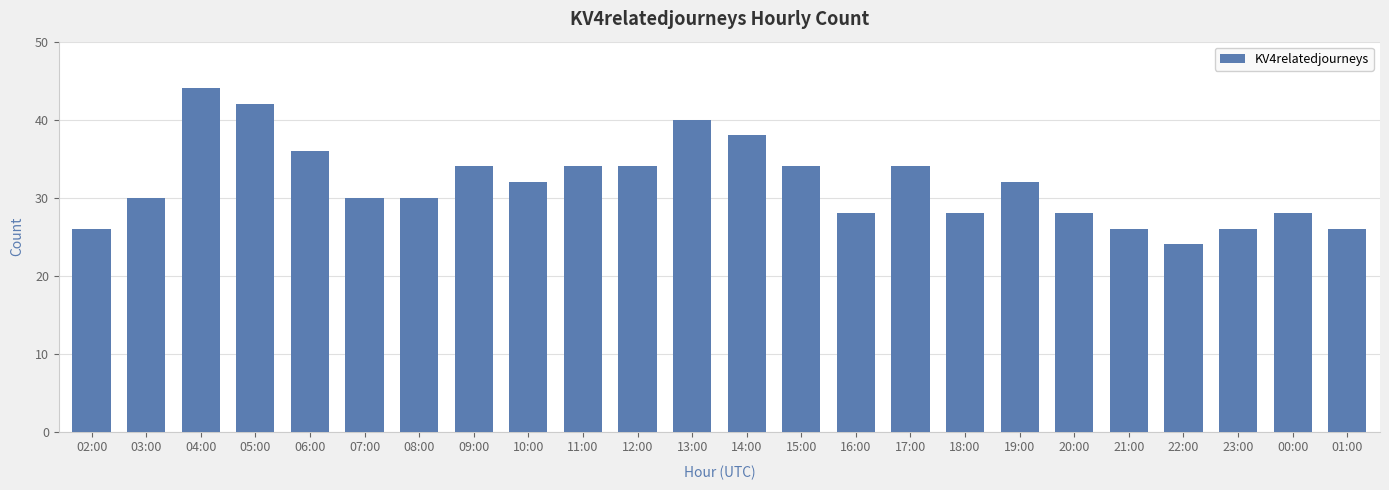

Reading left to right, transcribe all the data shown in this chart.

02:00=26	03:00=30	04:00=44	05:00=42	06:00=36	07:00=30	08:00=30	09:00=34	10:00=32	11:00=34	12:00=34	13:00=40	14:00=38	15:00=34	16:00=28	17:00=34	18:00=28	19:00=32	20:00=28	21:00=26	22:00=24	23:00=26	00:00=28	01:00=26